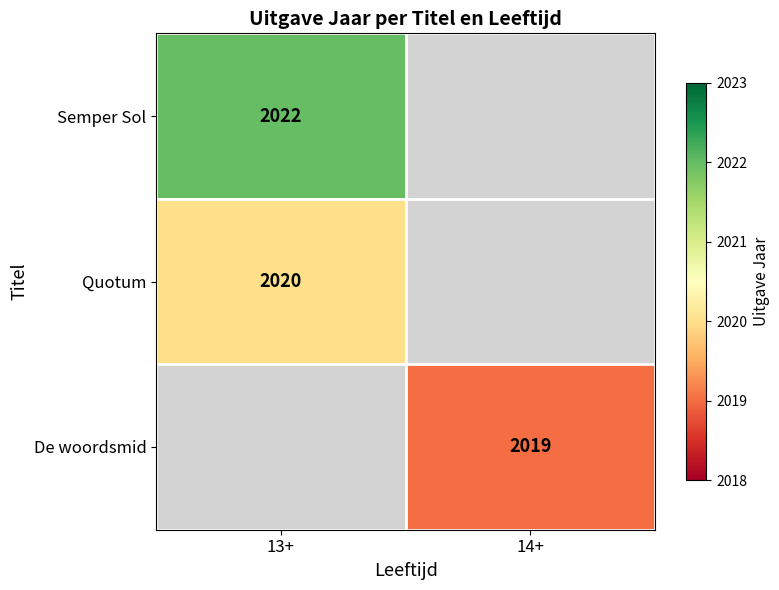

The Semper Sol series shows 535 at 13+. True or false?

False